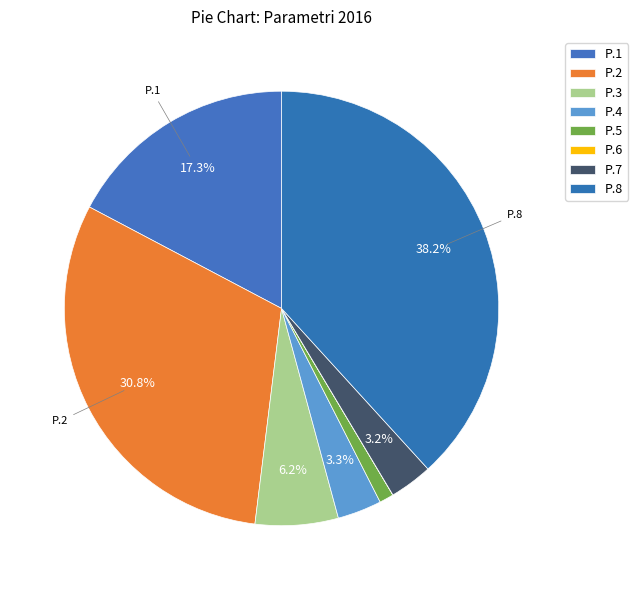

Count the number of slices in the pie.

8